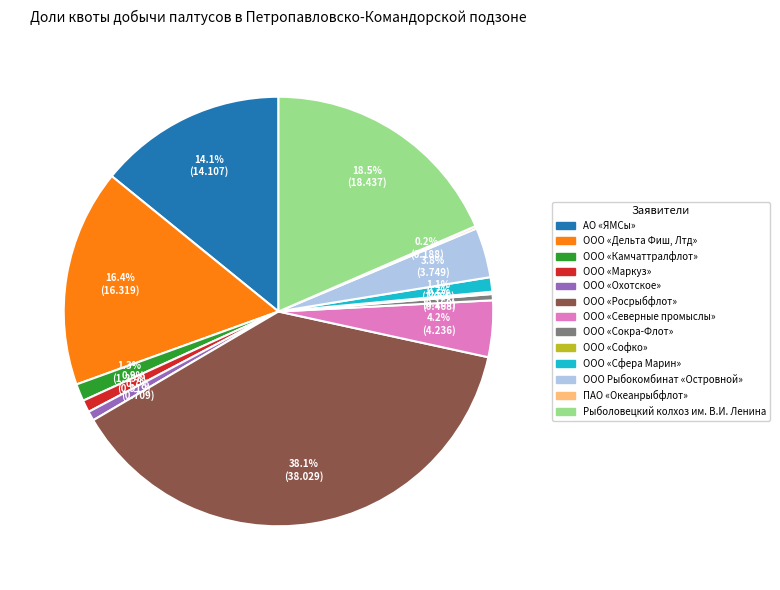

What is the largest slice in the pie chart?

ООО «Росрыбфлот»